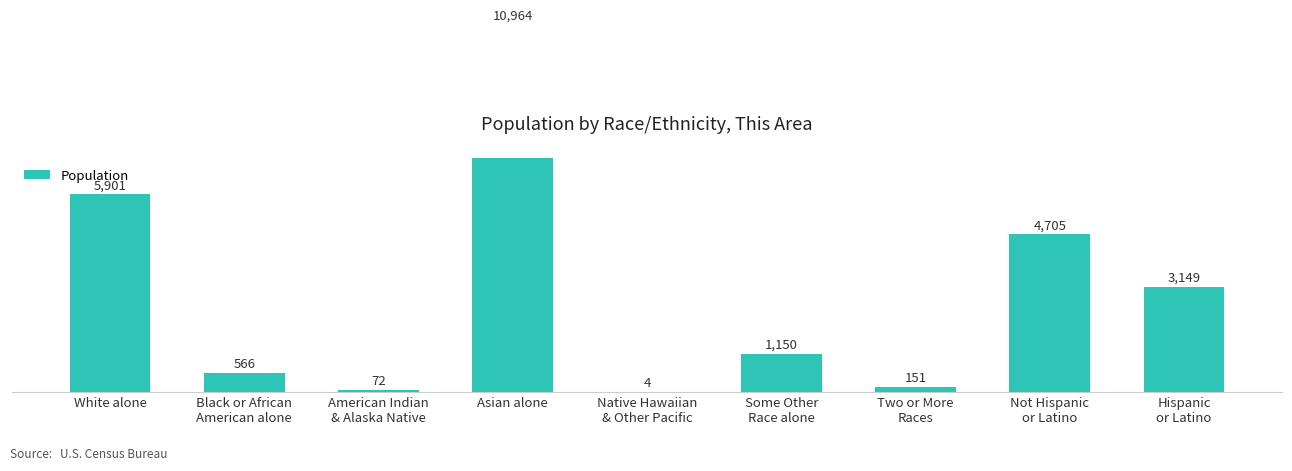

What value does the data have at Asian alone?

10964